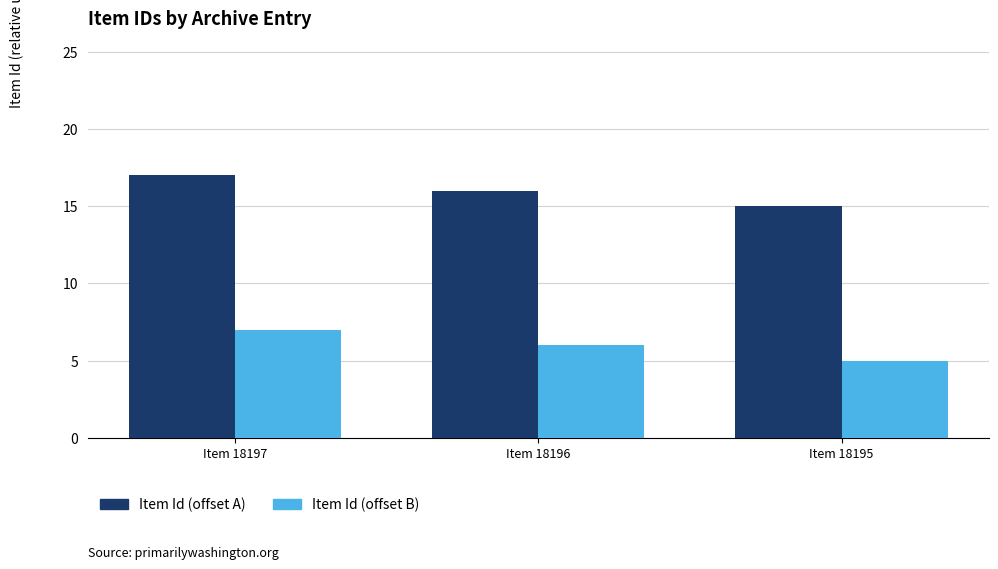

What is the value of the Item Id (offset B) bar at the 1st from the left?

7